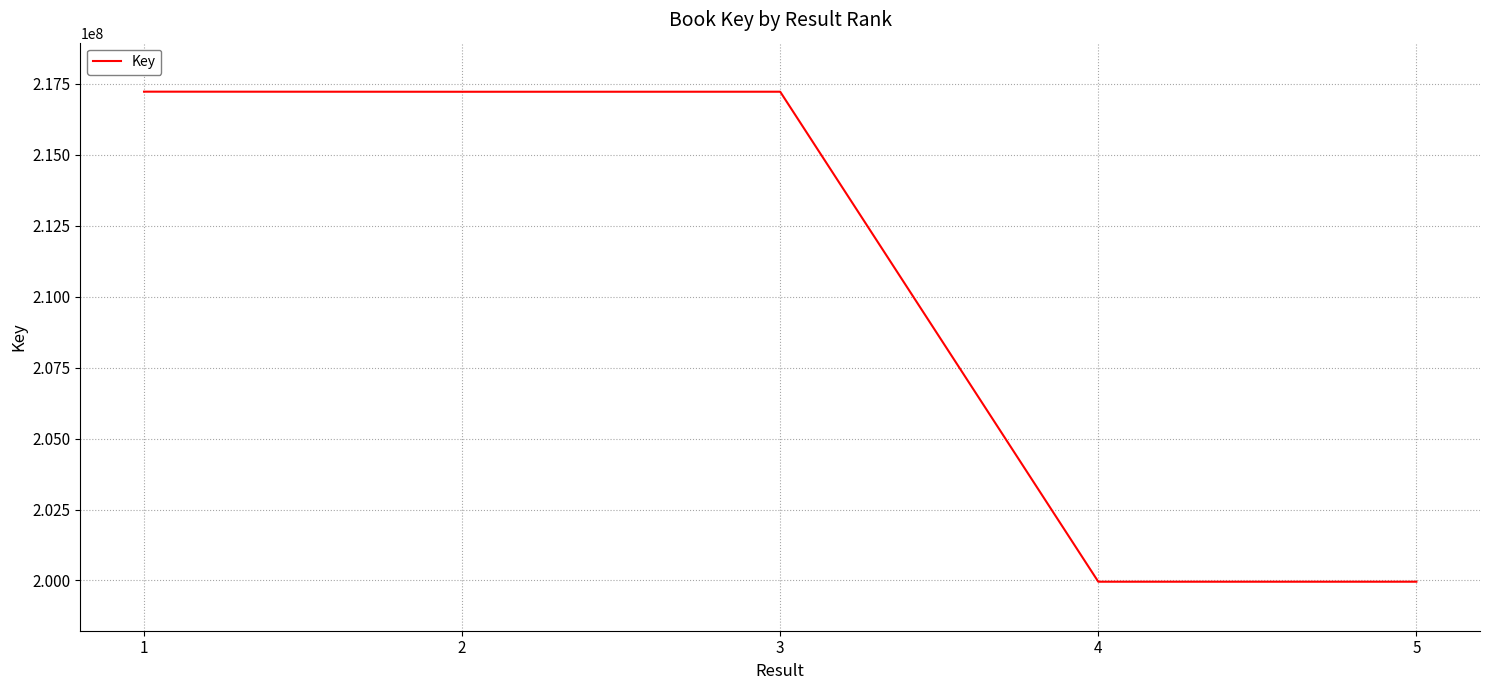

What is the approximate value at 5?

199956882